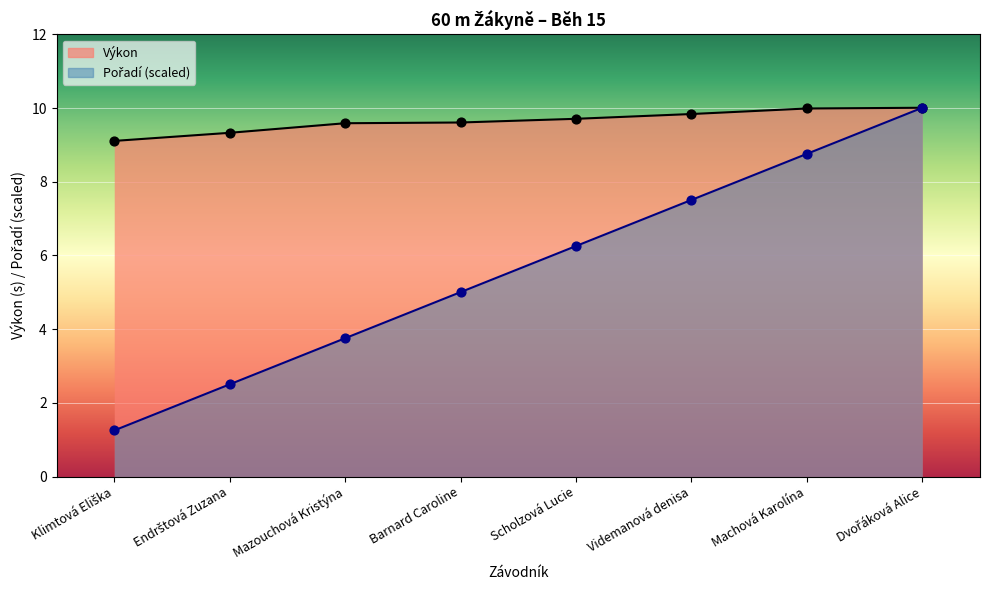

What is the total value across all series at Mazouchová Kristýna?

13.3